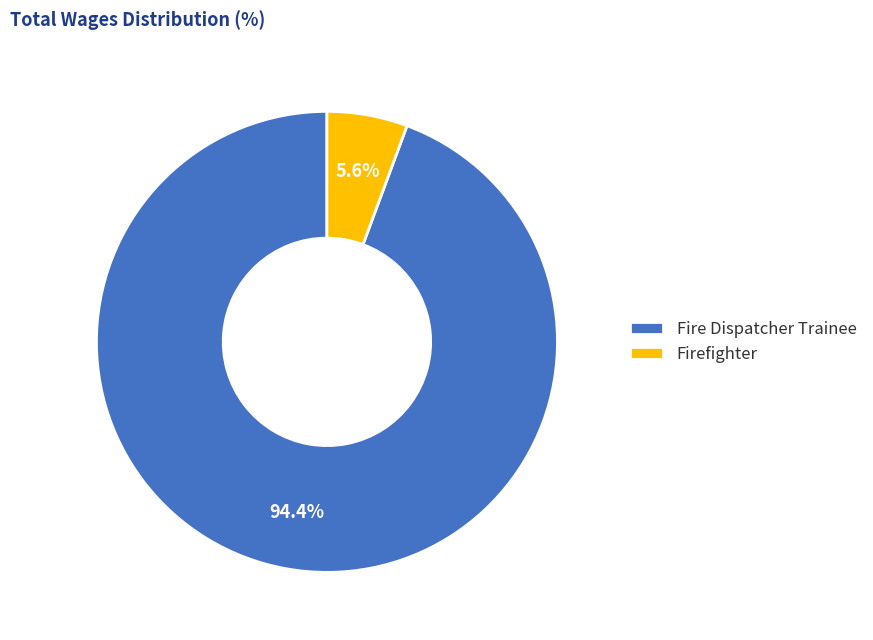

How much of the chart is everything except Fire Dispatcher Trainee?

5.6%